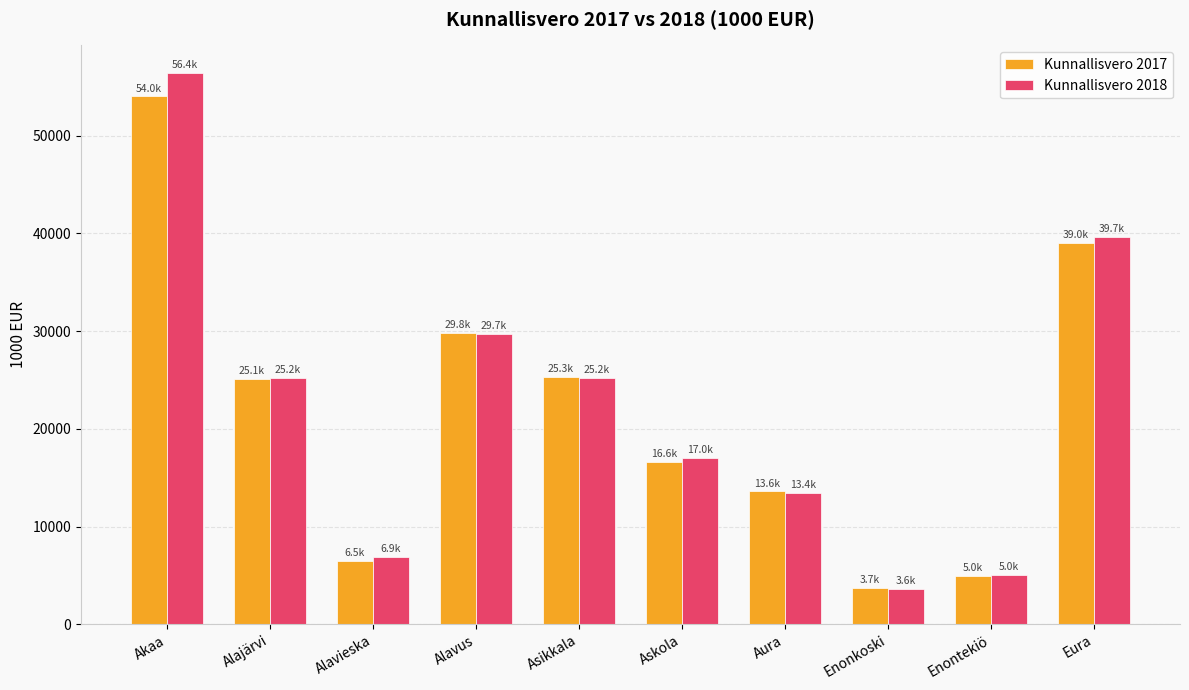

True or false: Kunnallisvero 2018 has a value of 25220.8 at Alajärvi.

True